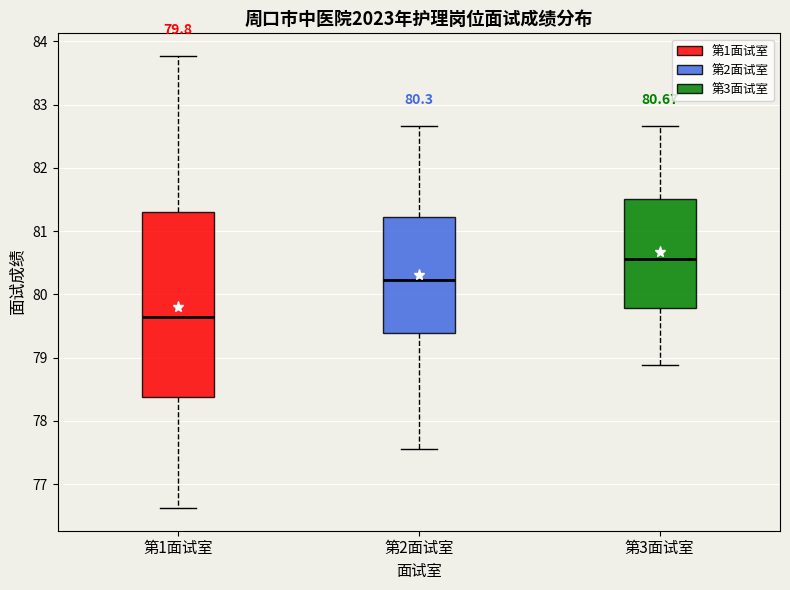

Which box has the lowest median line?

第1面试室